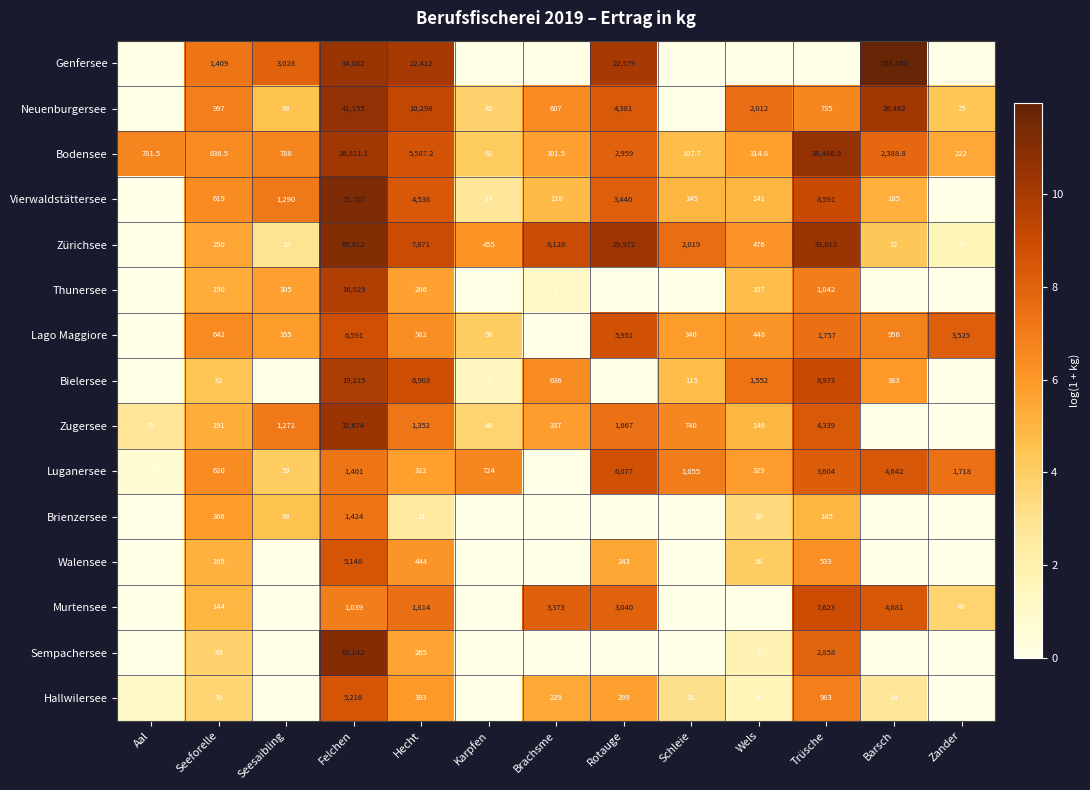

The Bodensee series shows 538.8 at Wels. True or false?

False